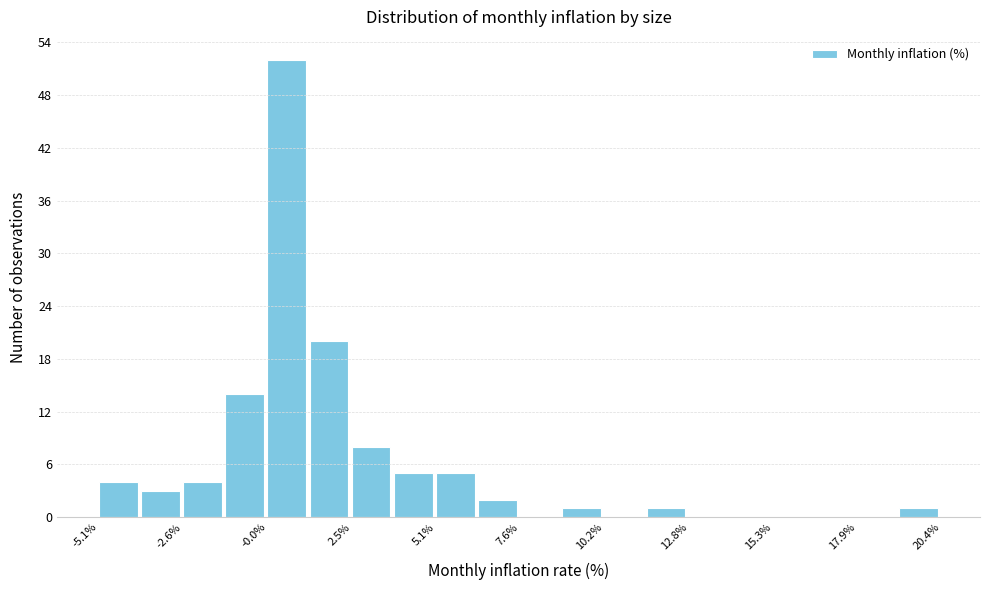

Around what value on the x-axis is the tallest bar? Give the approximate position of its centre, as read against the axis.

0.5